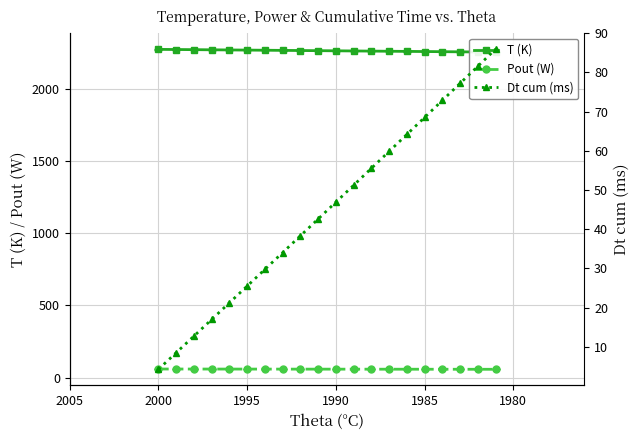

What is the average value of the Dt cum (ms) series?

44.9